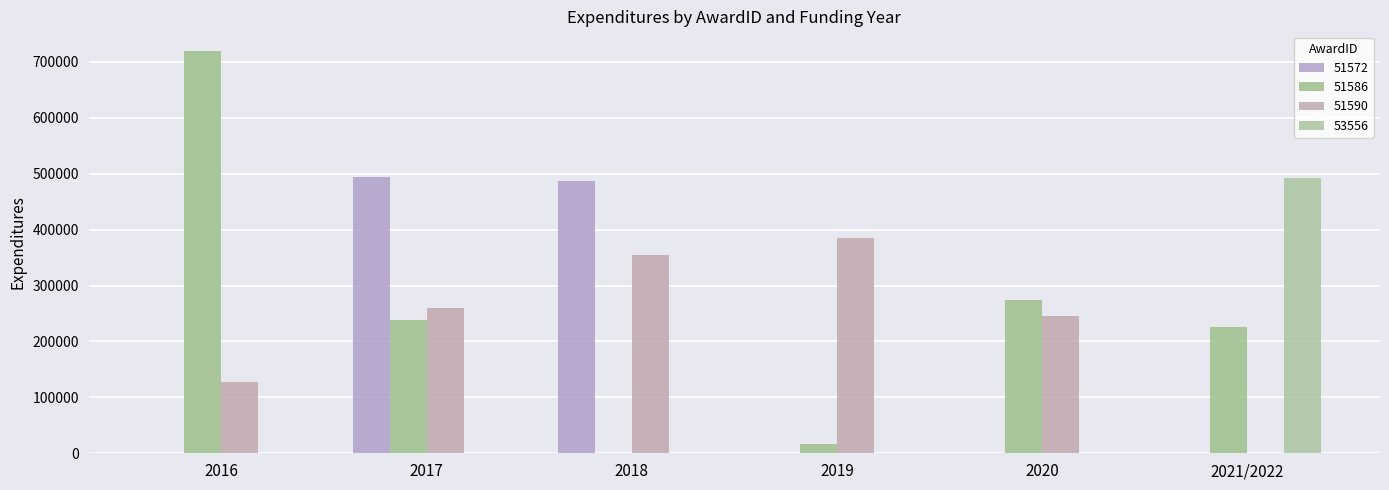

Count the number of categories in the chart.

6